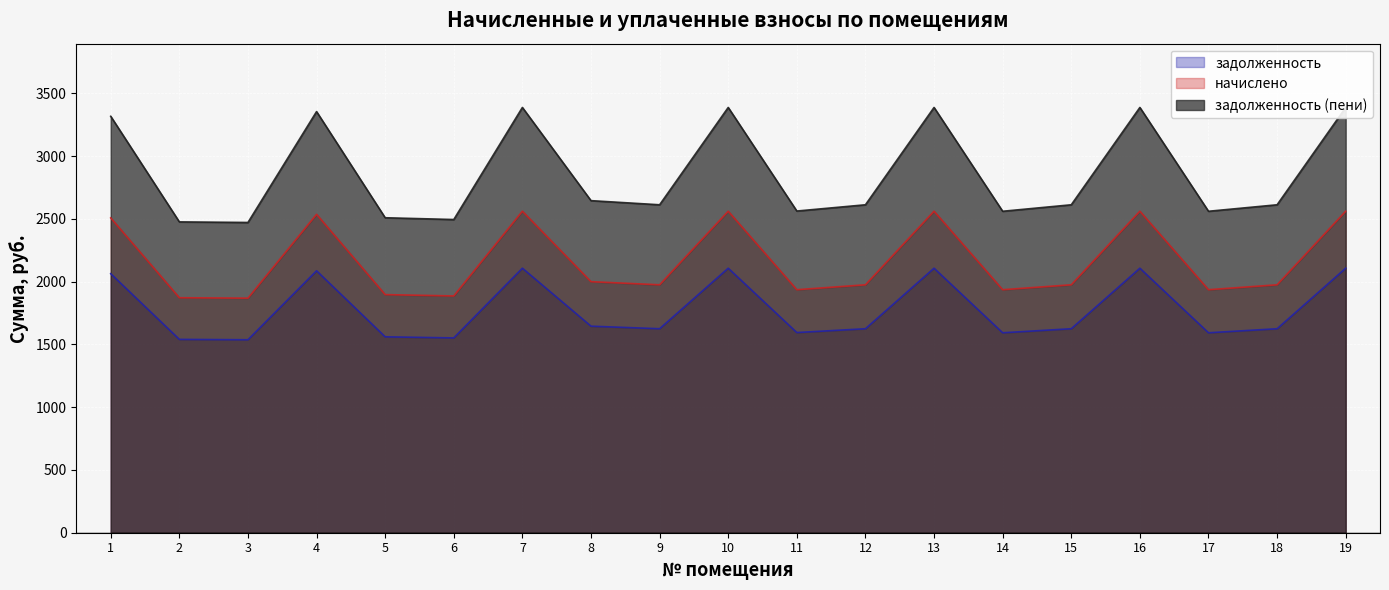

What is the sum of the задолженность (пени) values at 14 and 15?

5172.9